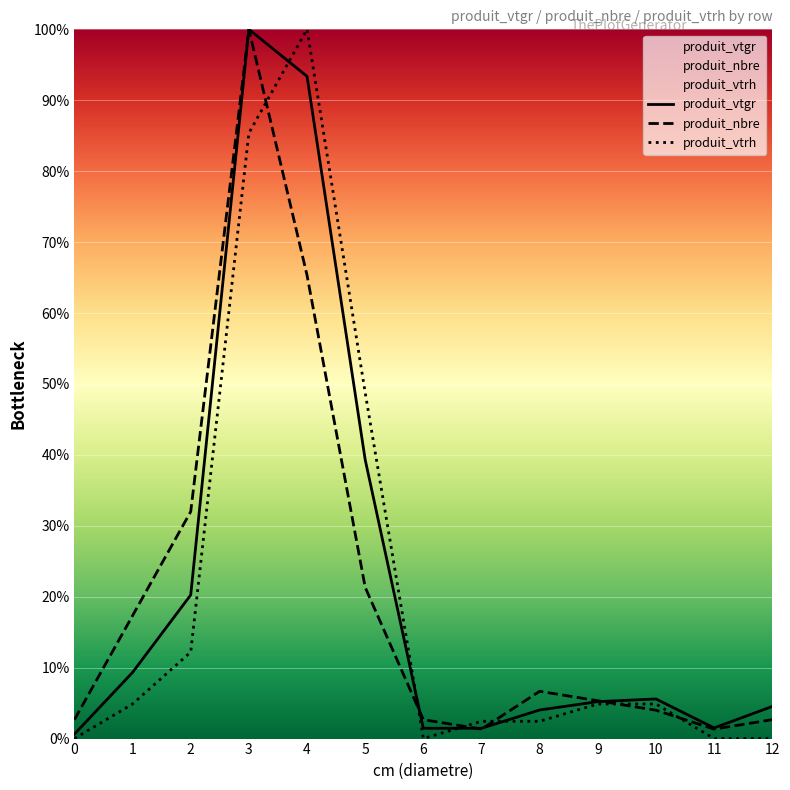

Reading left to right, extract all data points from this chart.

produit_vtgr: 0.6	9.3	20.3	100.0	93.4	39.3	1.5	1.5	4.0	5.2	5.6	1.5	4.5
produit_nbre: 2.7	17.3	32.0	100.0	65.3	21.3	2.7	1.3	6.7	5.3	4.0	1.3	2.7
produit_vtrh: 0.0	4.9	12.2	85.4	100.0	48.8	0.0	2.4	2.4	4.9	4.9	0.0	0.0